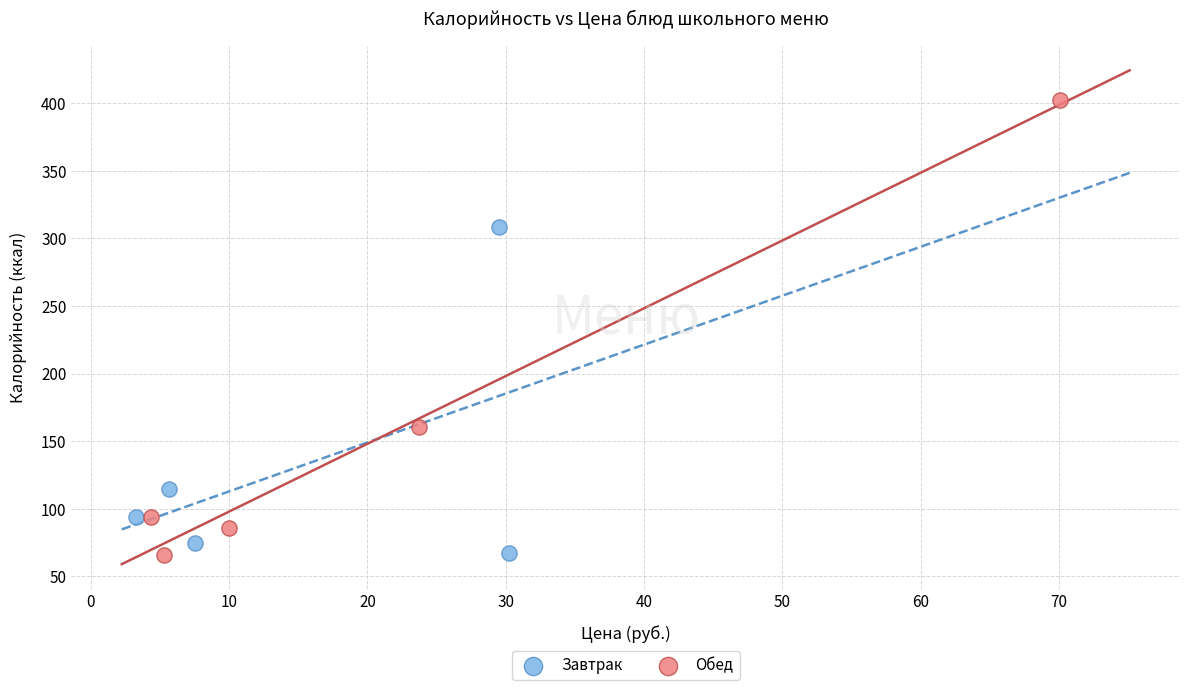

Which series reaches the maximum Y coordinate?

Обед